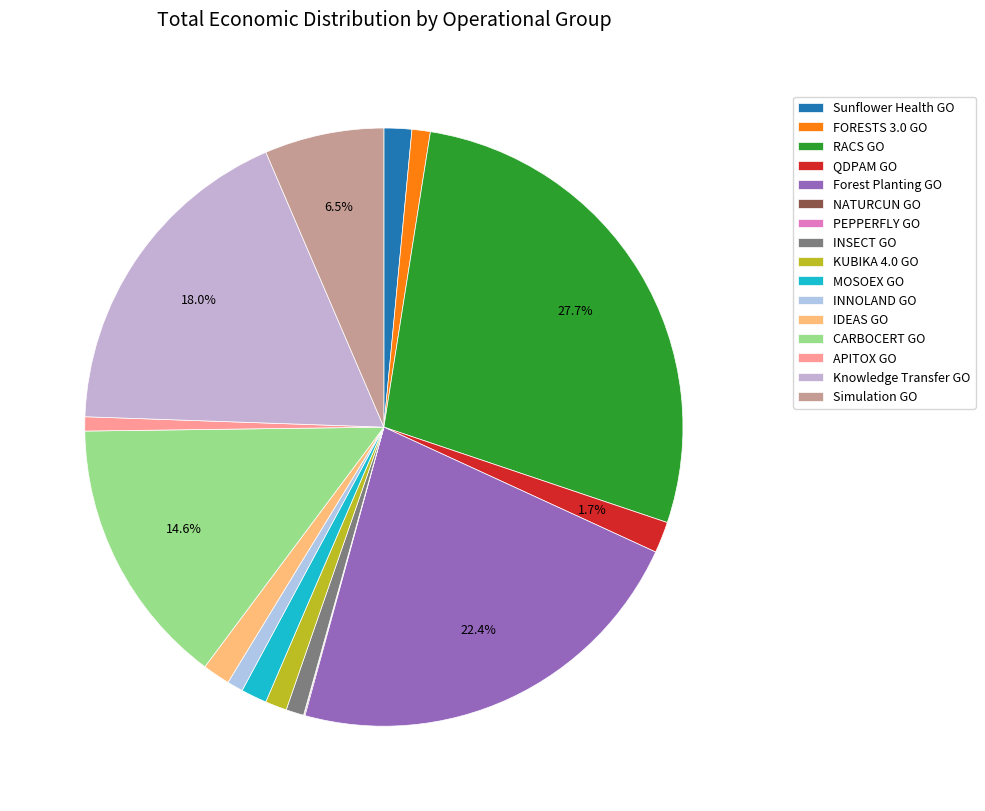

Is there any slice that represents more than half of the pie?

No